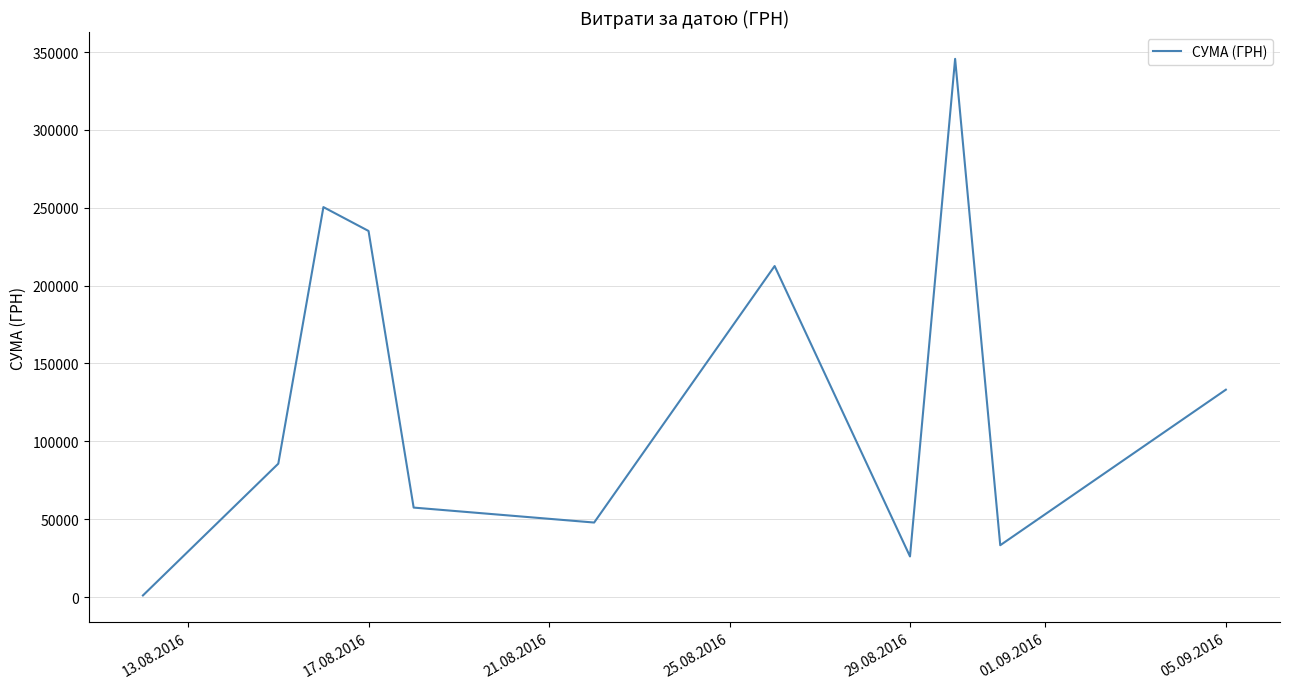

What is the average value?

129841.1